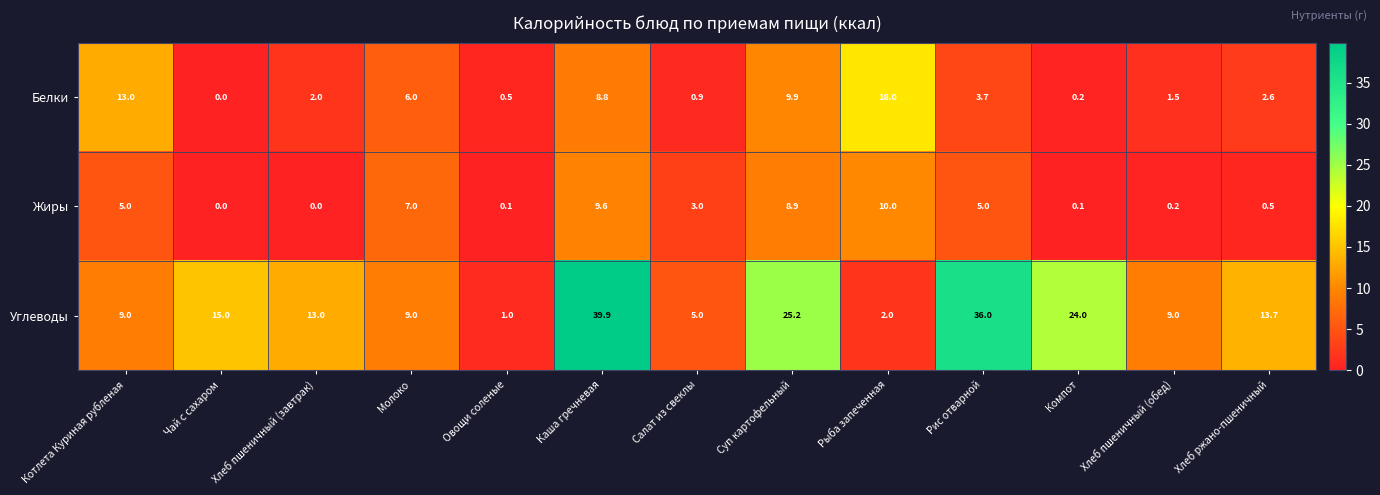

Is the value of Белки at Салат из свеклы greater than the value of Углеводы at Молоко?

No